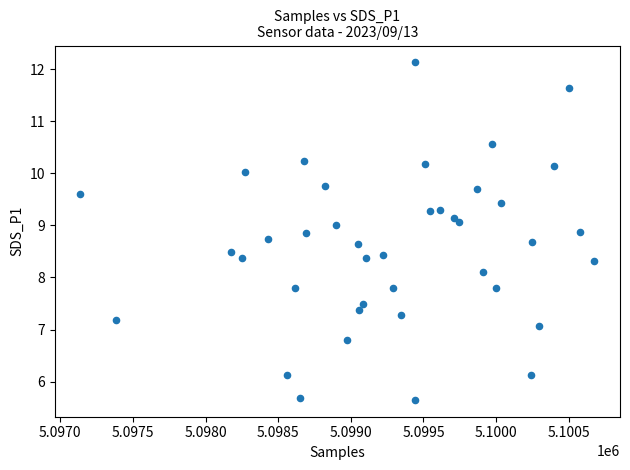

What Y value in the scatter plot is closest to 8?

8.1